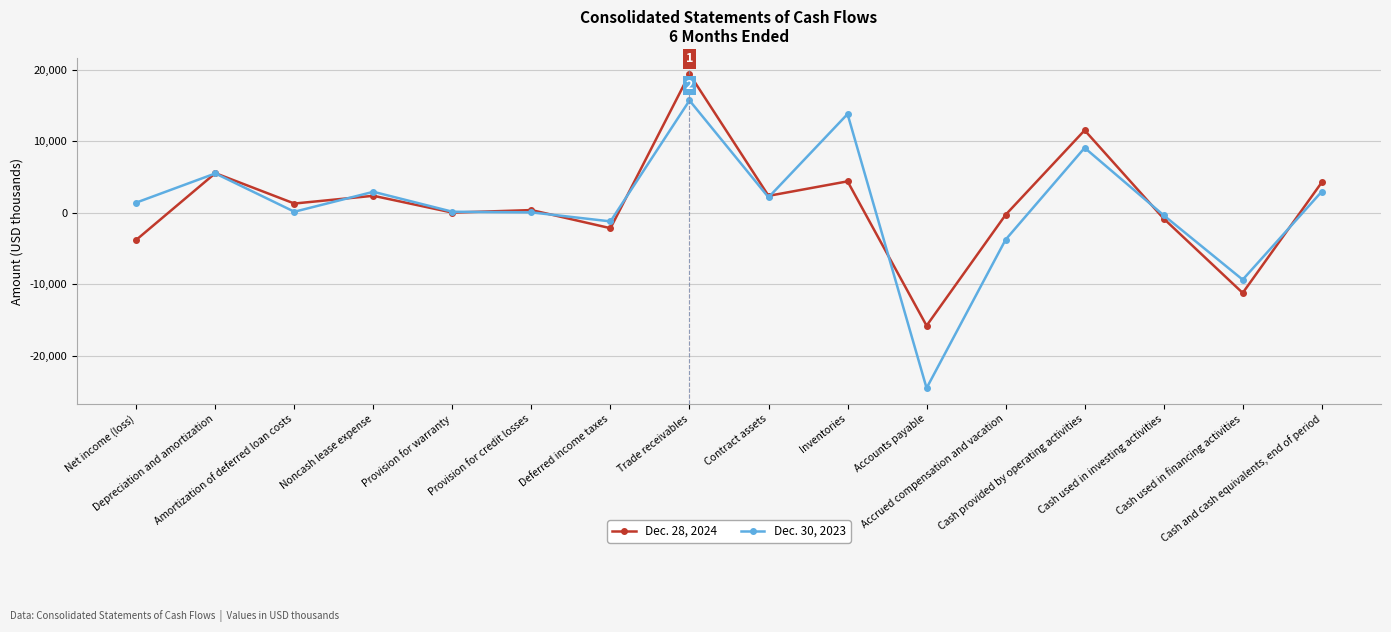

What is the minimum value shown in the chart?

-24541